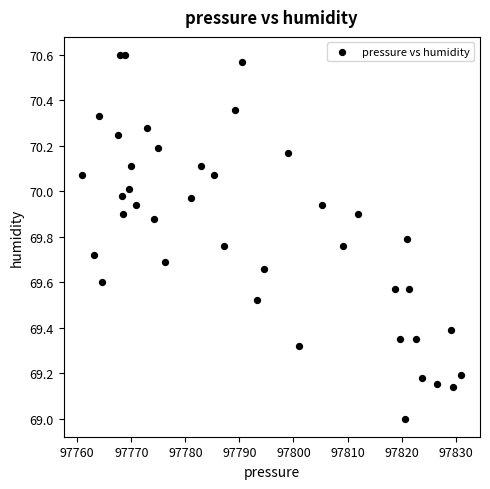

What is the range of Y values (max minus min)?

1.6